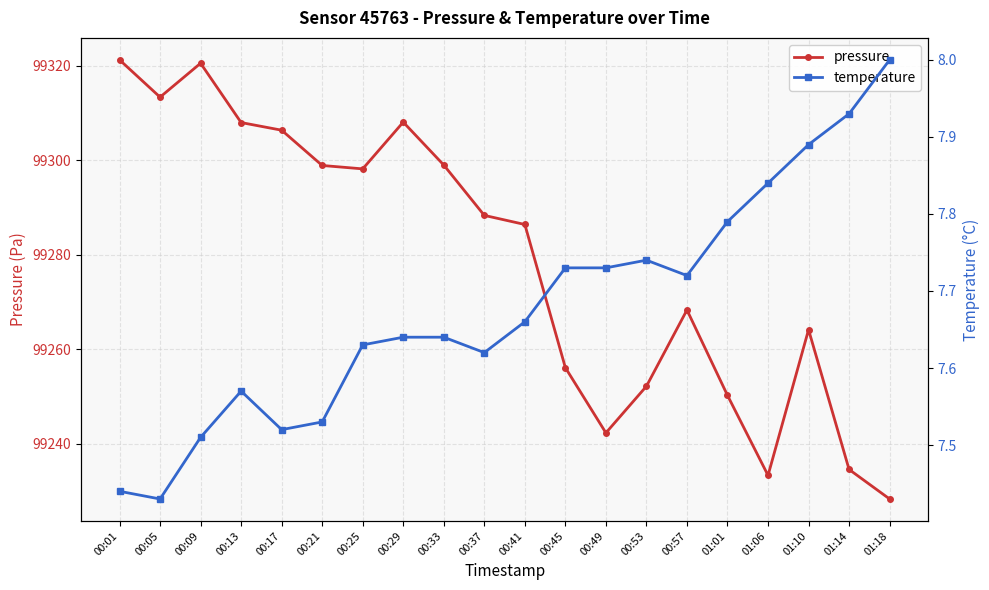

At how many categories does at least one series exceed 82213?

20